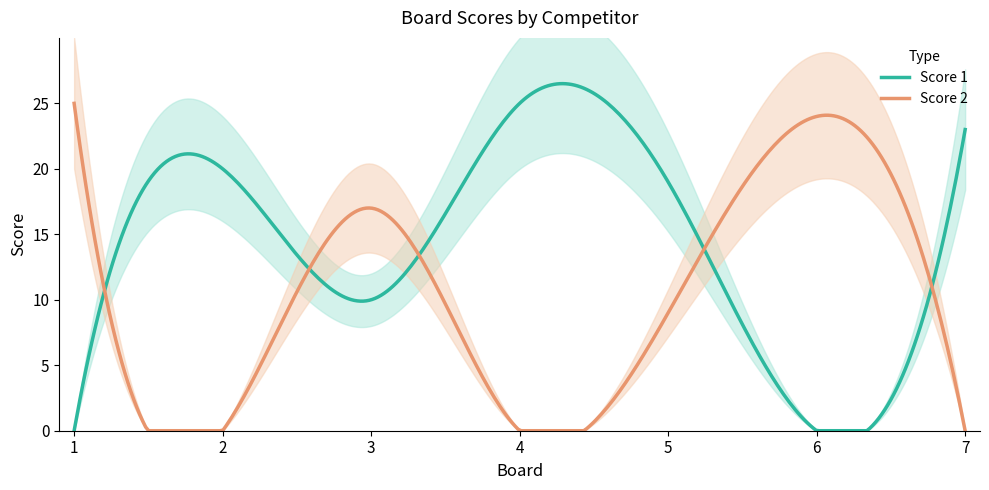

Is the value of Score 2 at 2 greater than the value of Score 1 at 1?

No